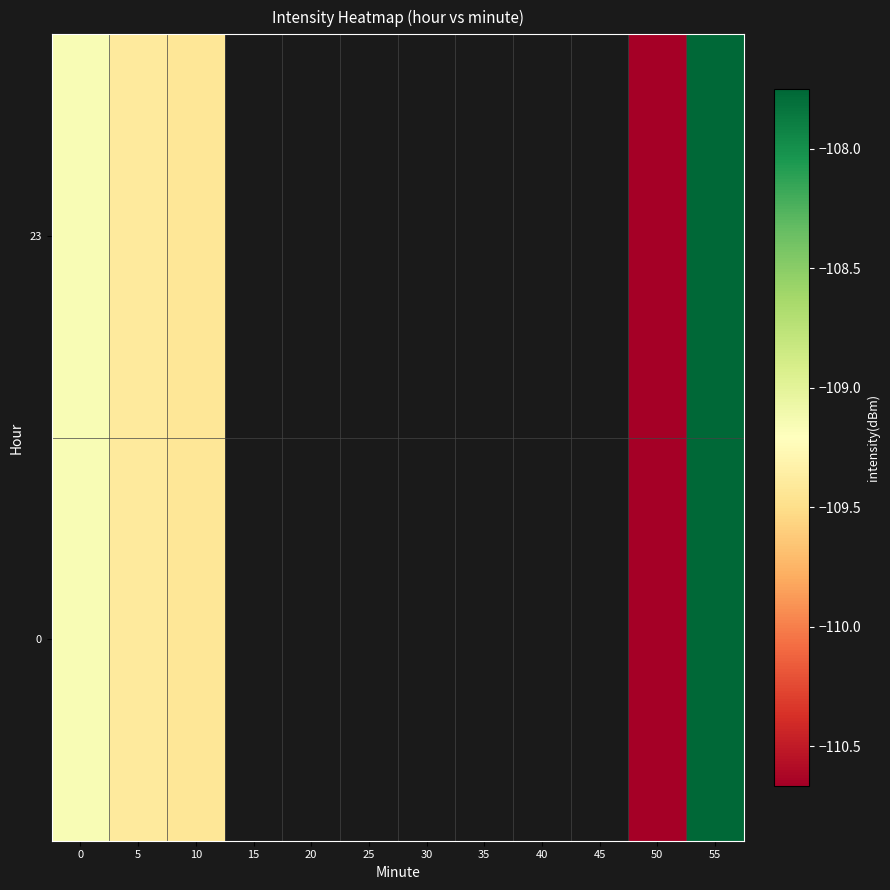

At how many categories does at least one series exceed -110?

4